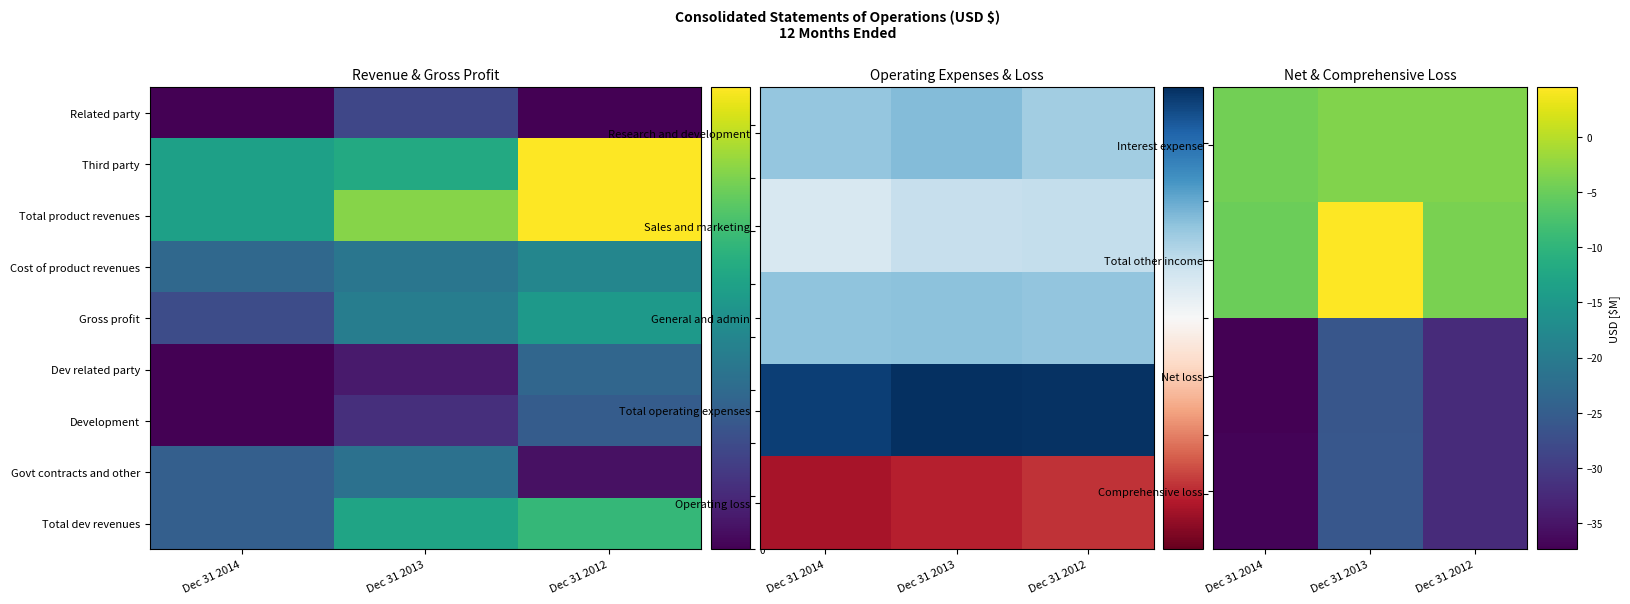

At how many categories does at least one series exceed -28?

3